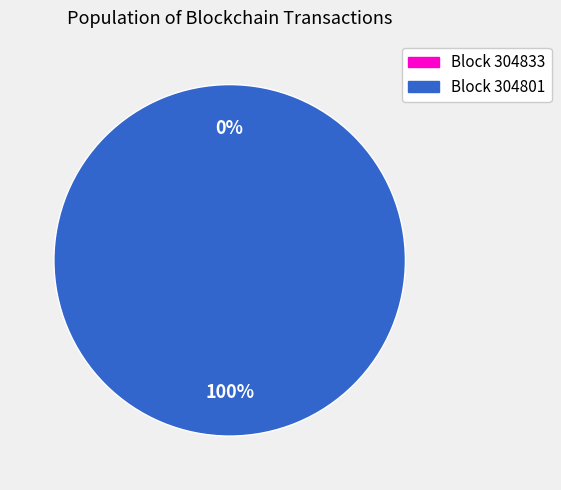

Which slice is the smallest?

304833